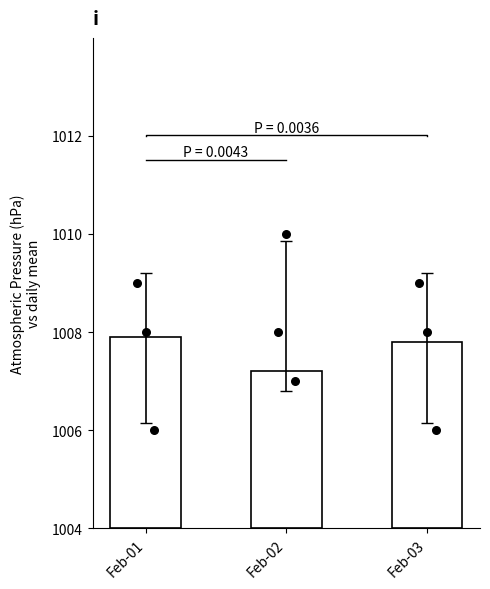

Which has a higher value, Feb-03 or Feb-02?

Feb-03